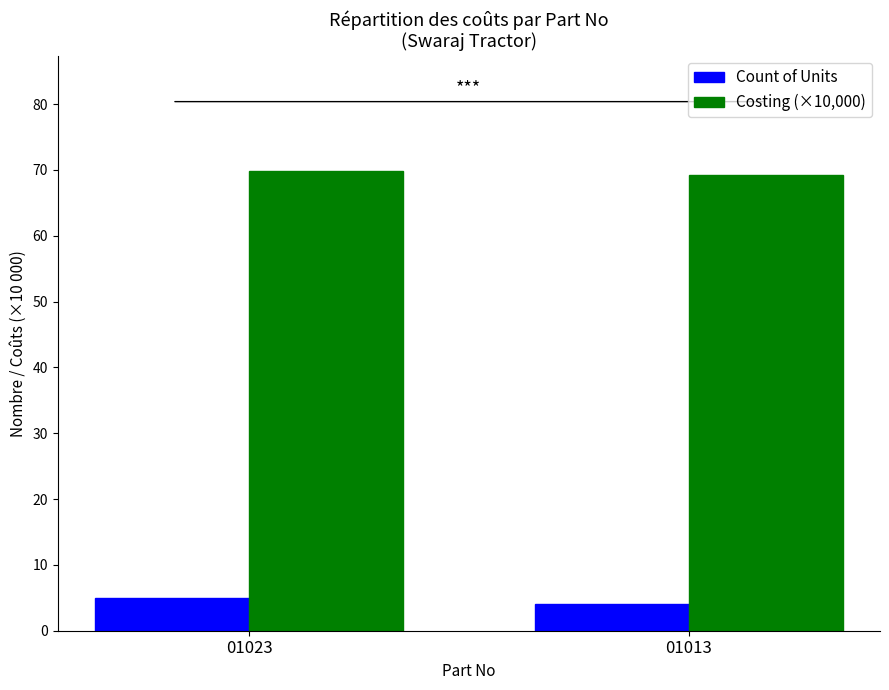

Rank the series by their maximum value, from lowest to highest.

Count of Units, Costing (×10,000)